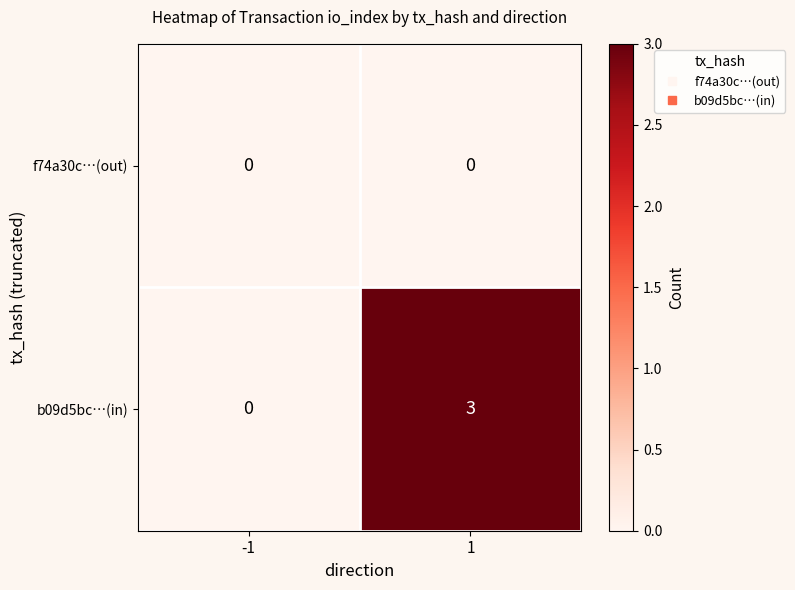

Reading right to left, list all the values displayed in this chart.

f74a30c…(out): 0	0
b09d5bc…(in): 3	0